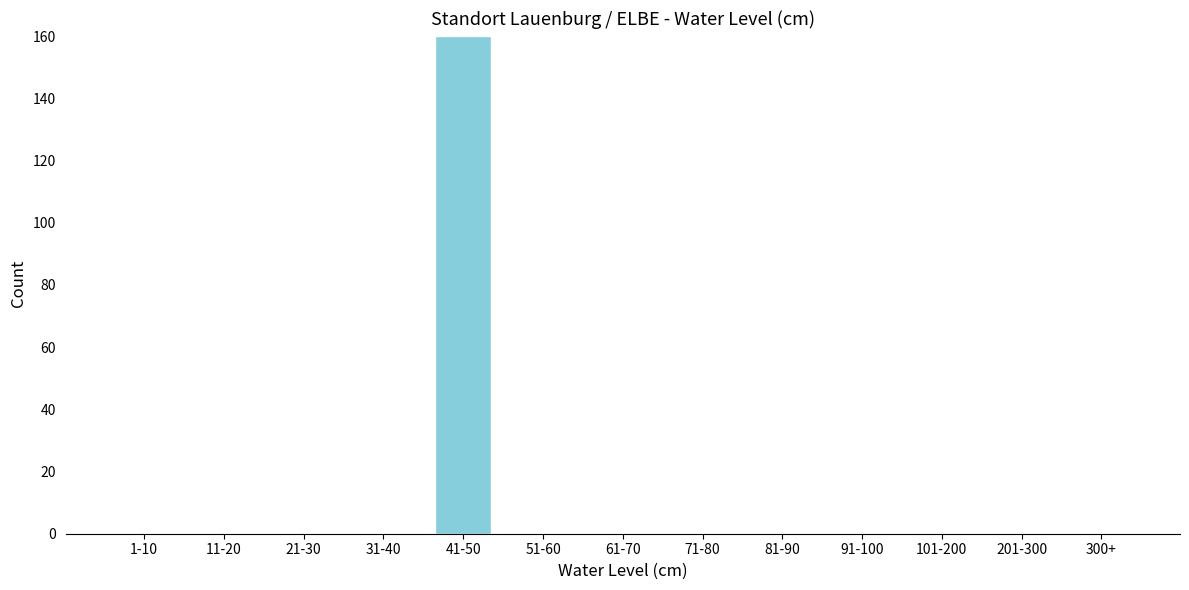

Reading left to right, what are all the values shown in this chart?

1-10=0	11-20=0	21-30=0	31-40=0	41-50=160	51-60=0	61-70=0	71-80=0	81-90=0	91-100=0	101-200=0	201-300=0	300+=0